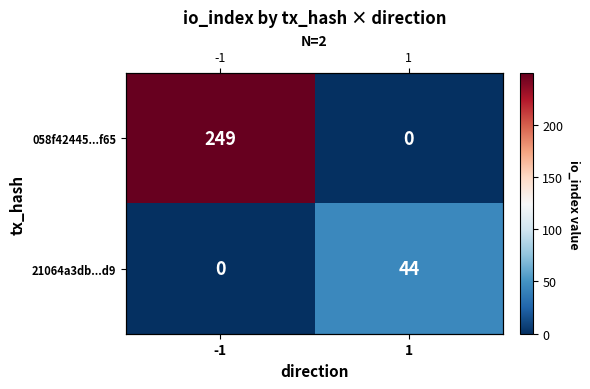

How many 21064a3db...d9 values are between 0 and 44?

2